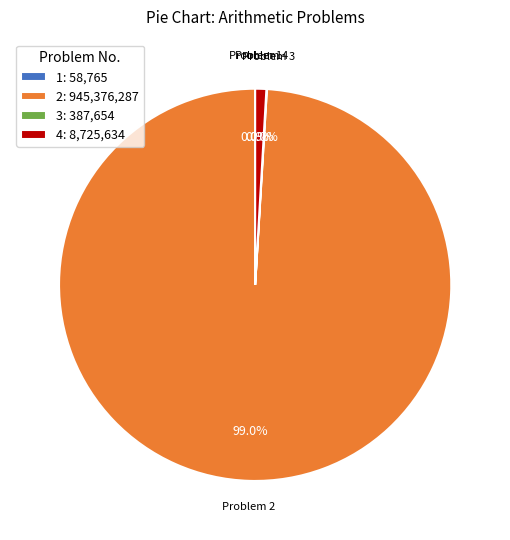

Does any single category account for the majority?

Yes